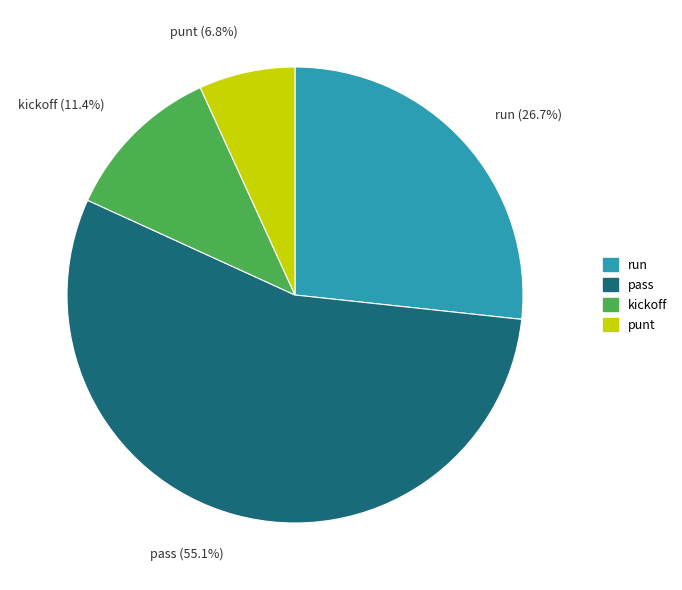

To the nearest percent, what is the combined percentage of kickoff and run?

38%